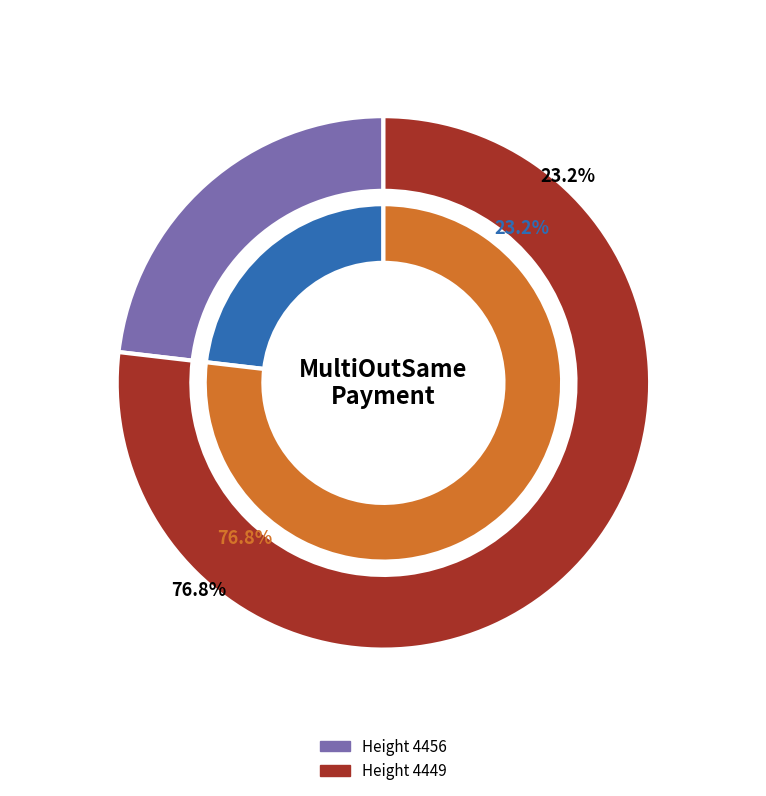

Is it true that 4456 is 23% of the pie?

True